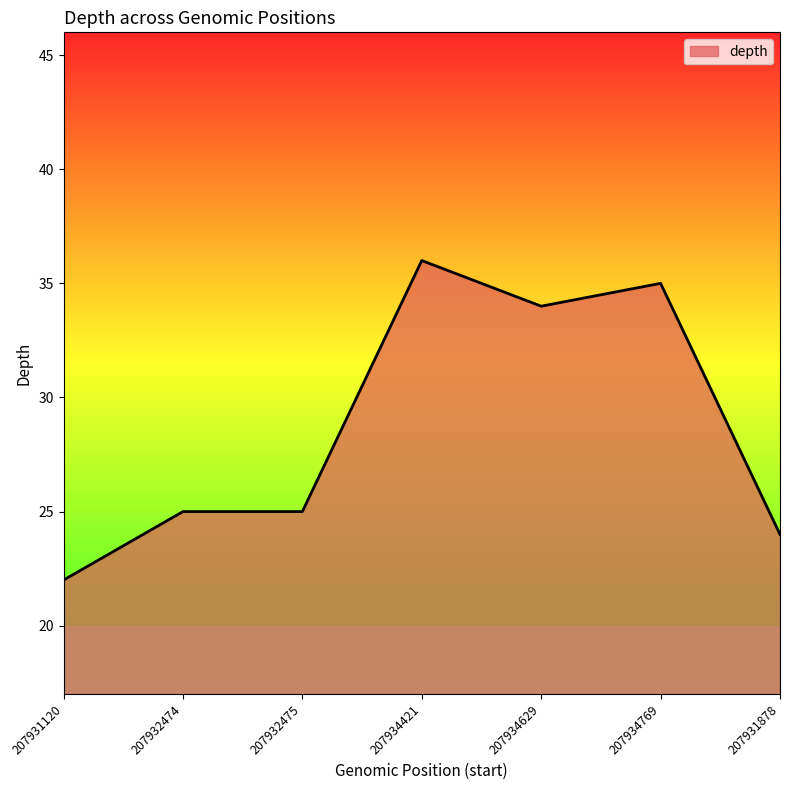

Which category has the highest value across all series?

207934421